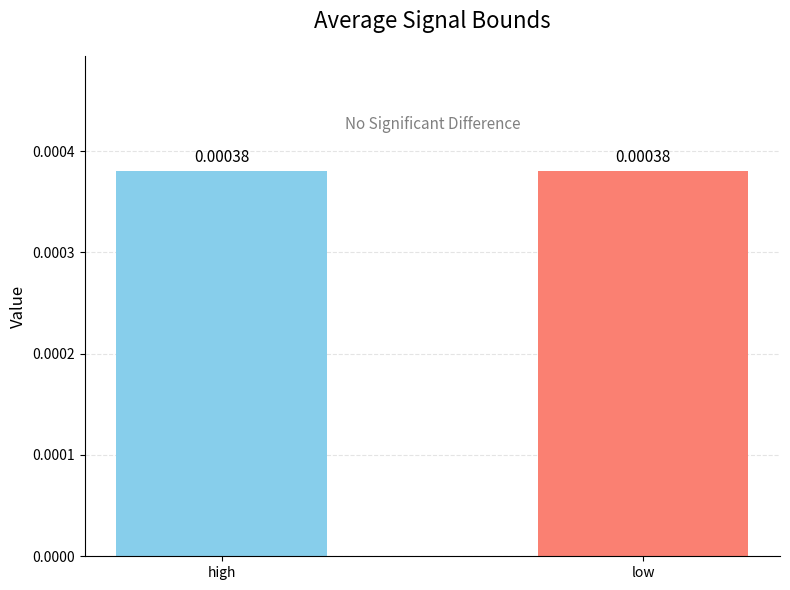

List the labels in order of value, largest first.

high, low